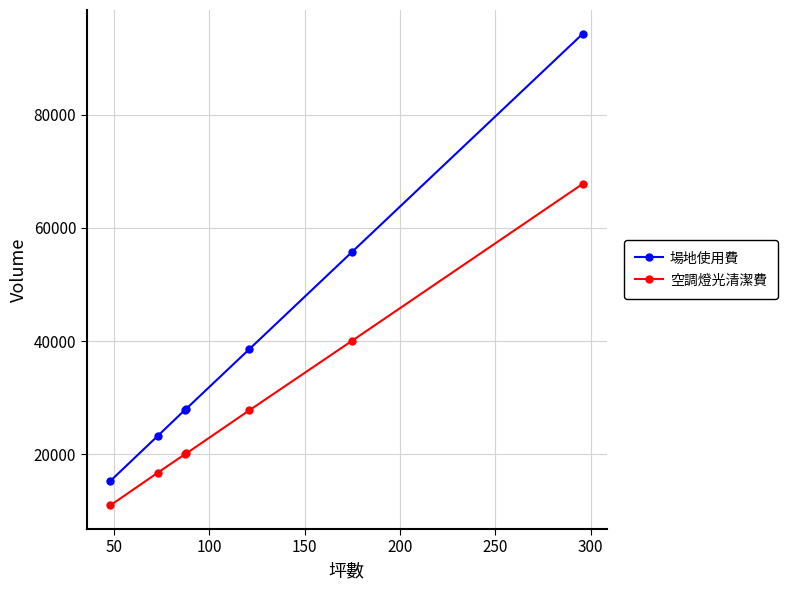

Rank the series by their maximum value, from highest to lowest.

場地使用費, 空調燈光清潔費